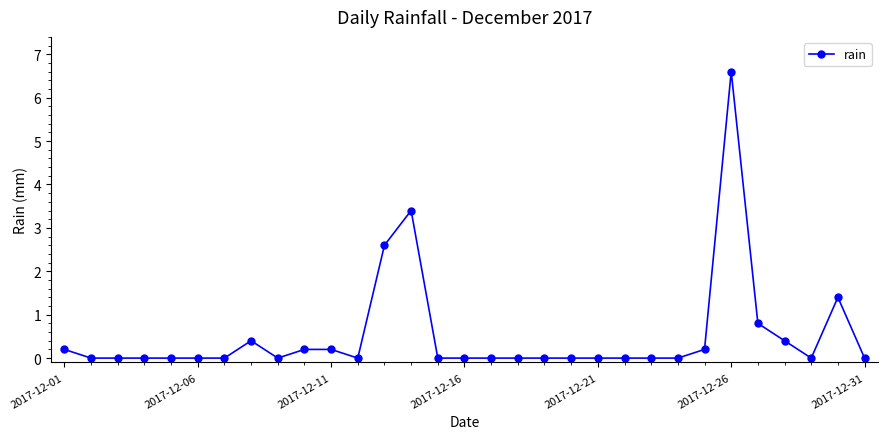

What is the average value?

0.5